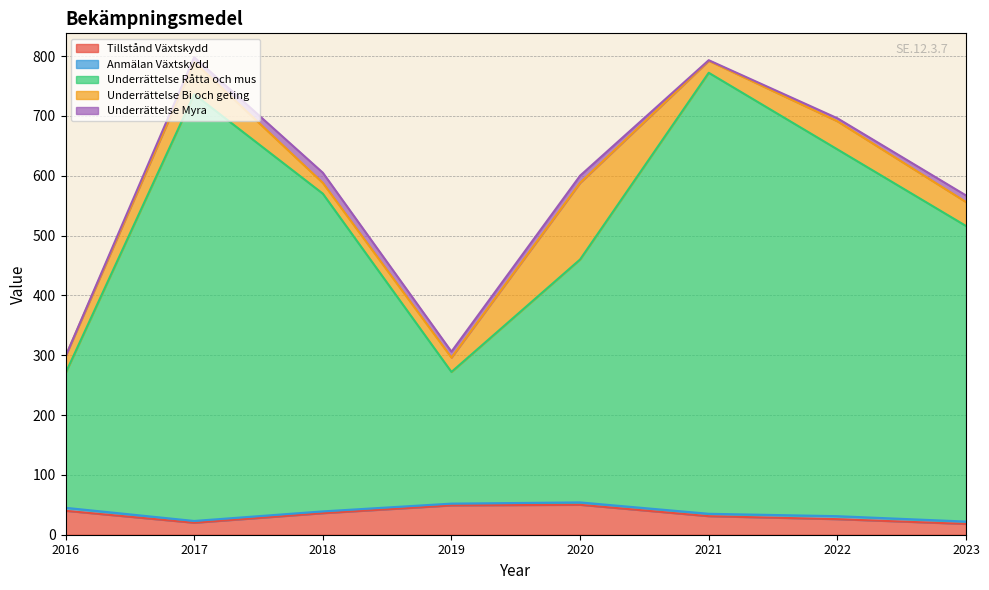

Where is the first local maximum for Underrättelse Bi och geting?

2017